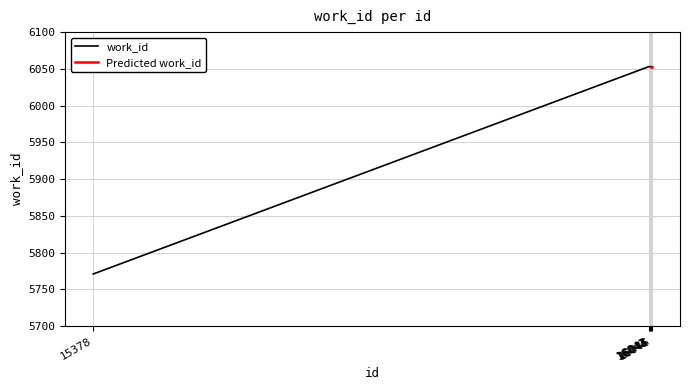

Does the chart display data point markers on the line(s)?

No